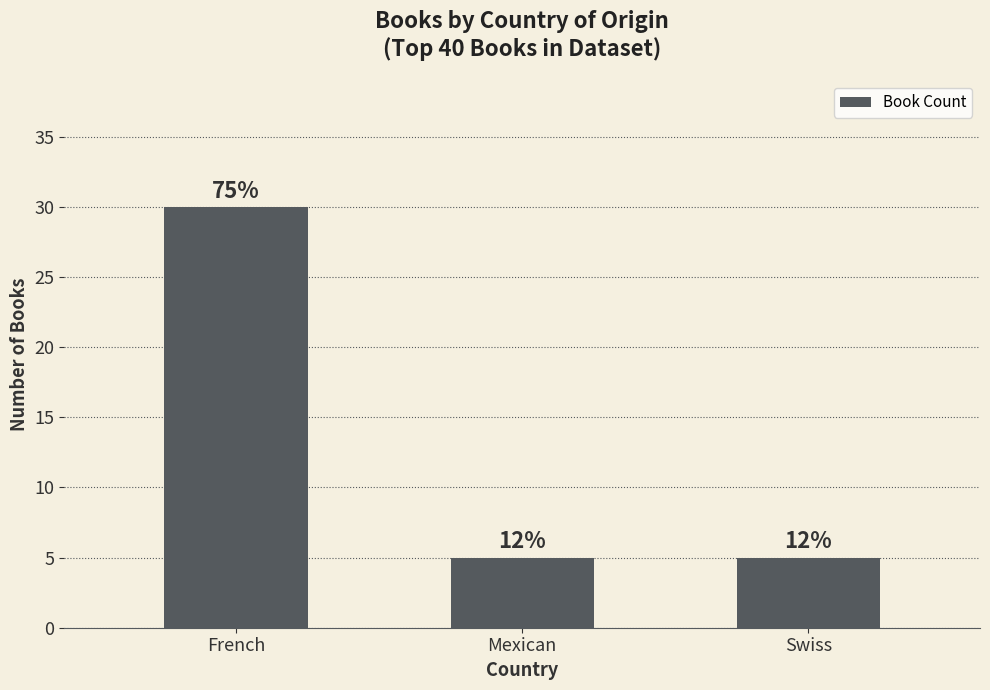

Which category has the highest value across all series?

French